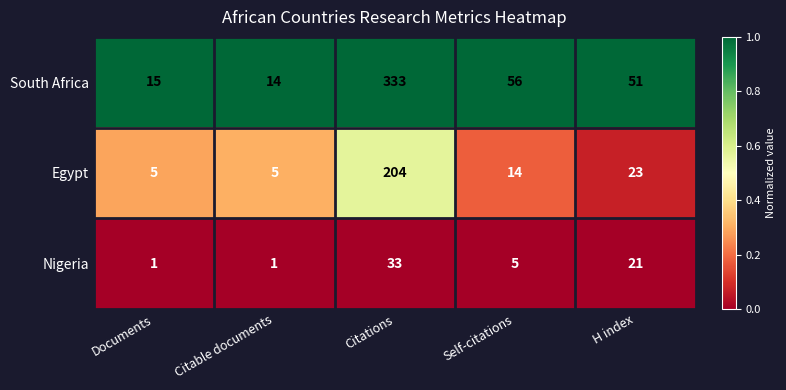

Where is Egypt nearest to the value 104?

H index